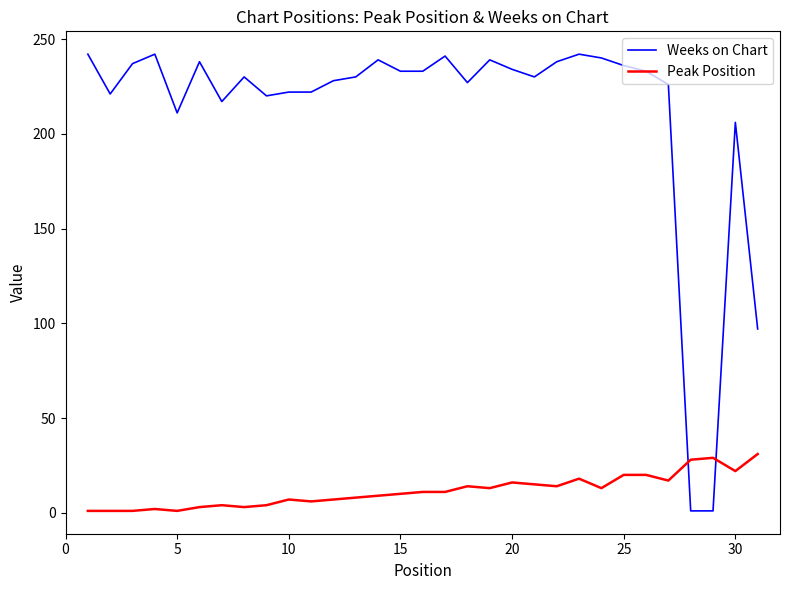

Which series has the widest spread of values?

Weeks on Chart